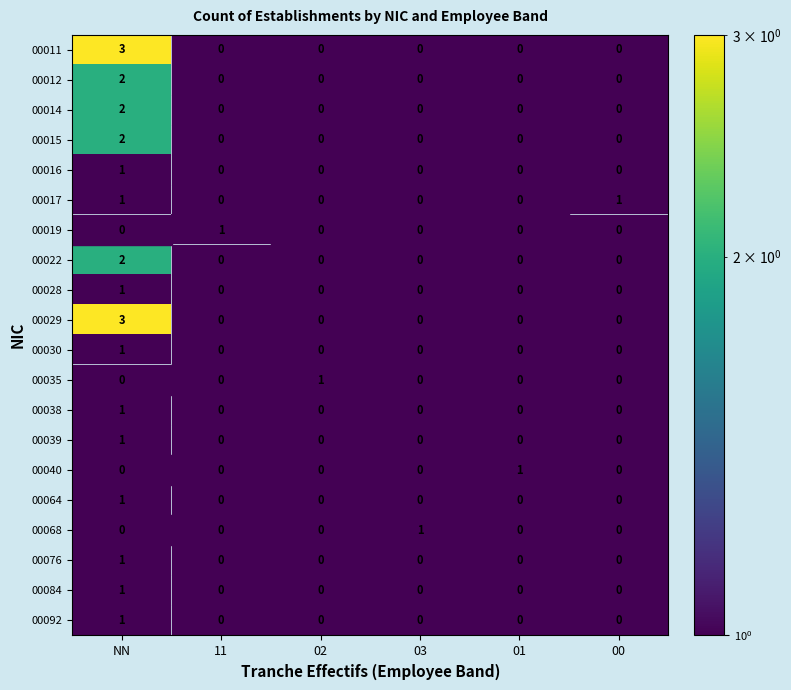

What is the difference between the maximum and minimum values in the 00011 series?

3